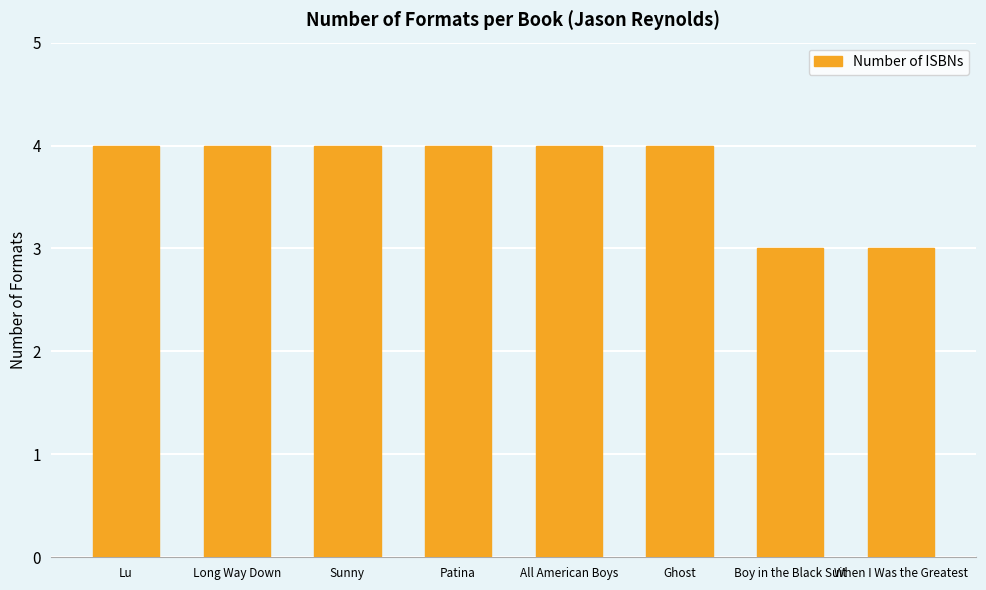

What is the change in value from Lu to When I Was the Greatest?

-1